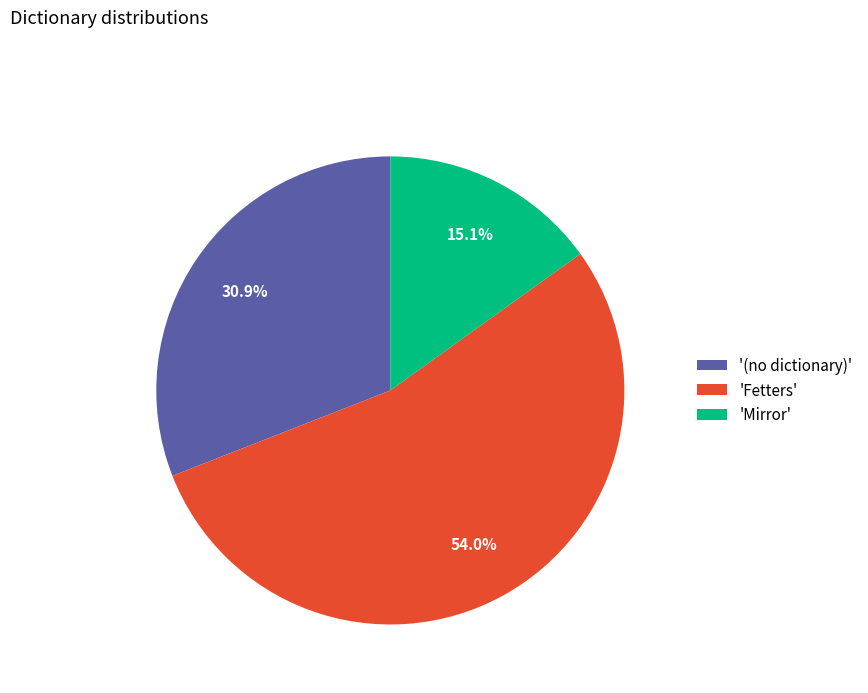

How many segments does this pie chart have?

3